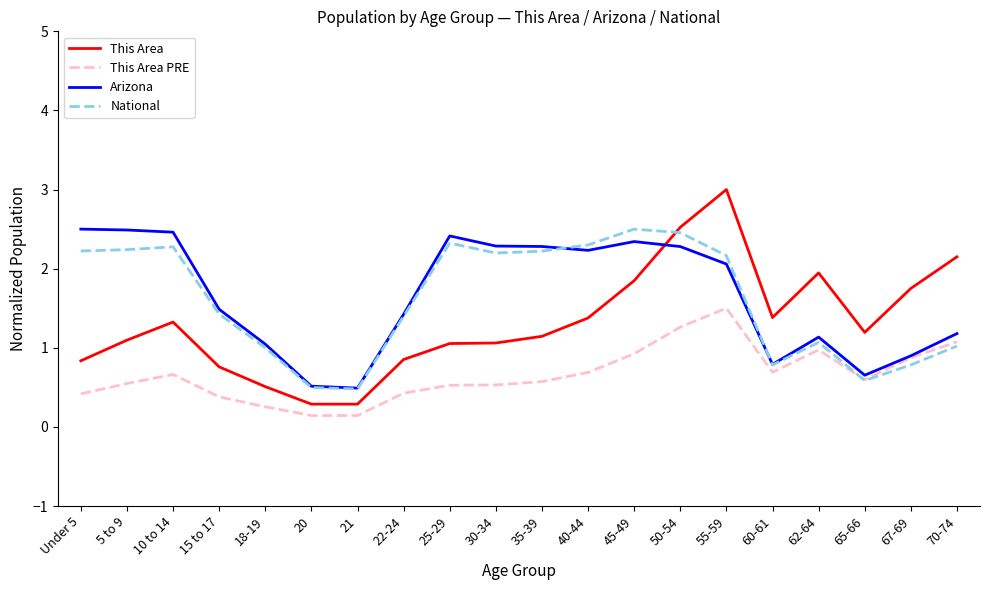

Which series has the largest range (max minus min)?

This Area